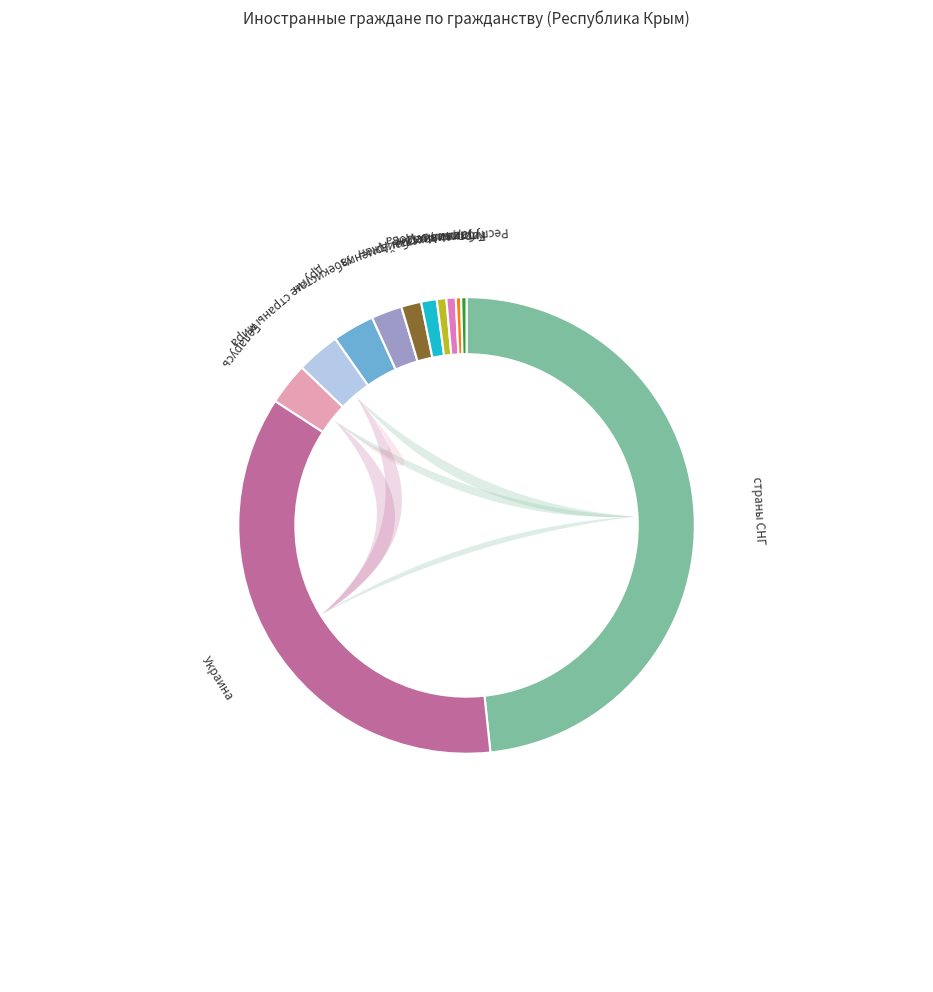

Which slice is the largest?

страны СНГ